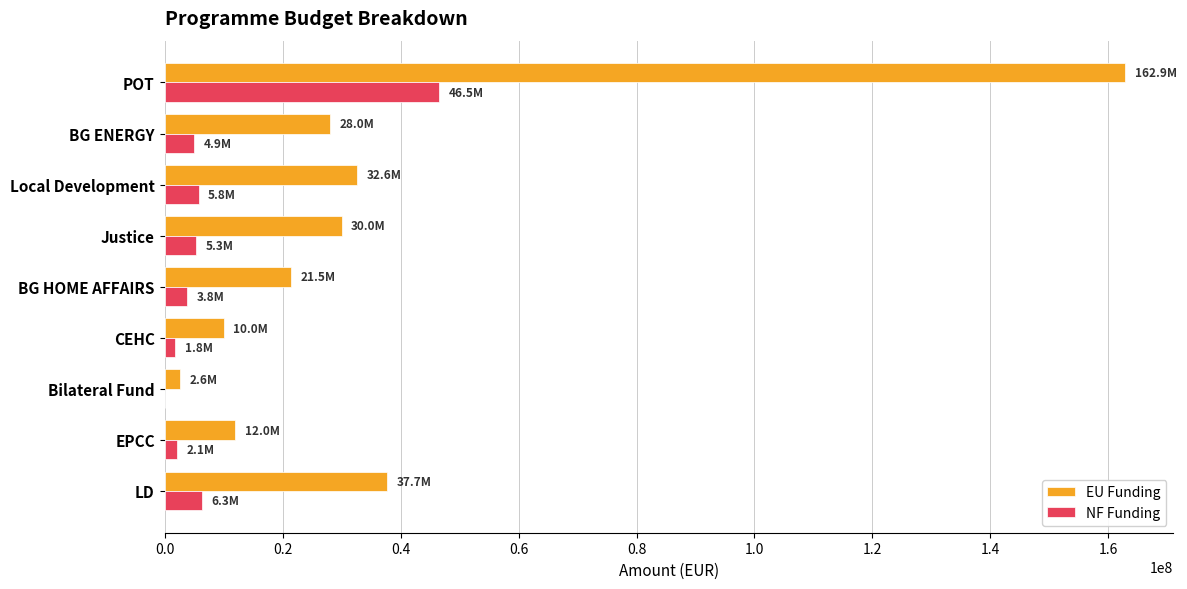

Which series has the largest total across all categories?

EU Funding